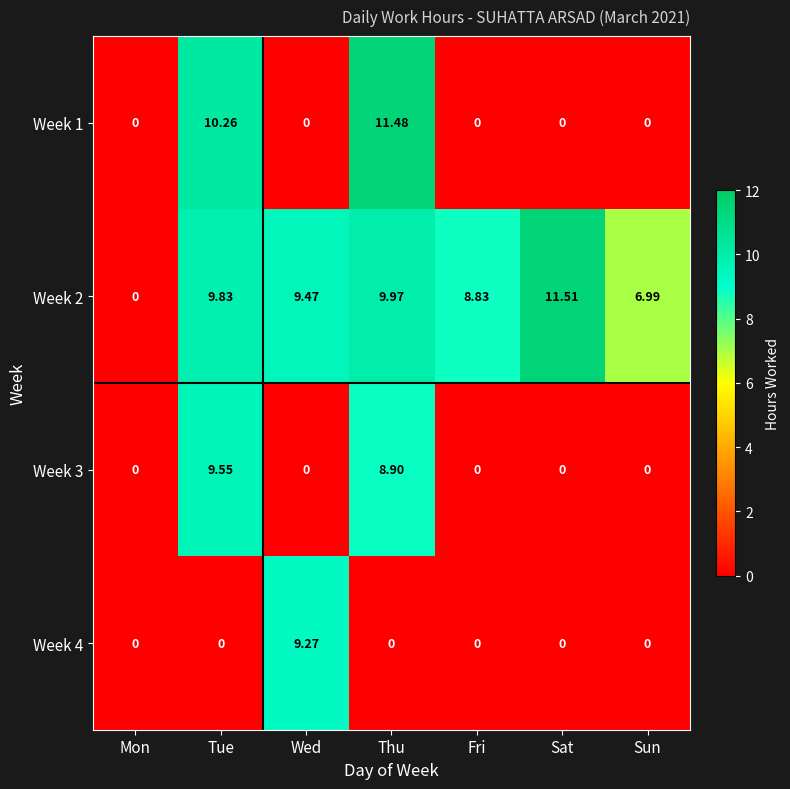

What is the spread (max minus min) of values at Thu?

11.5